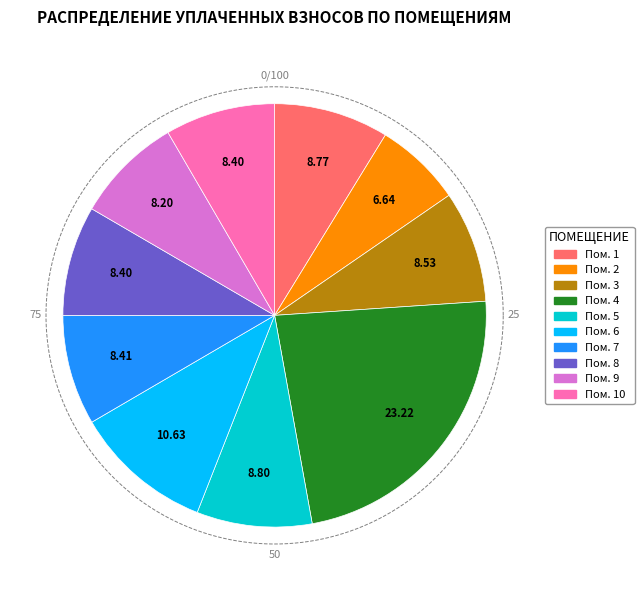

Does 9 account for over 50% of the chart?

No